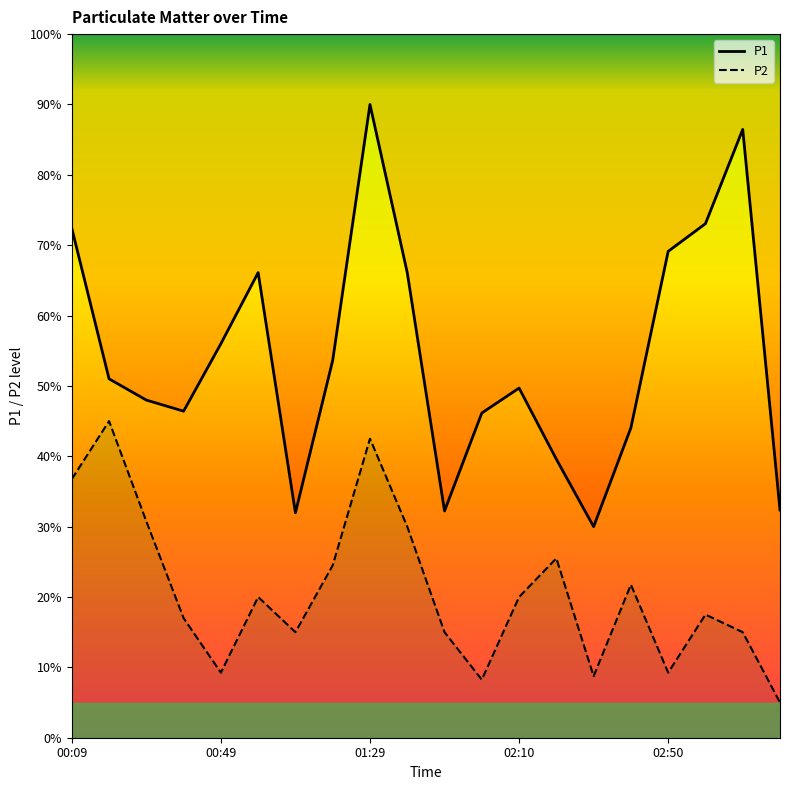

What value does the P1 series have at 19?

32.4